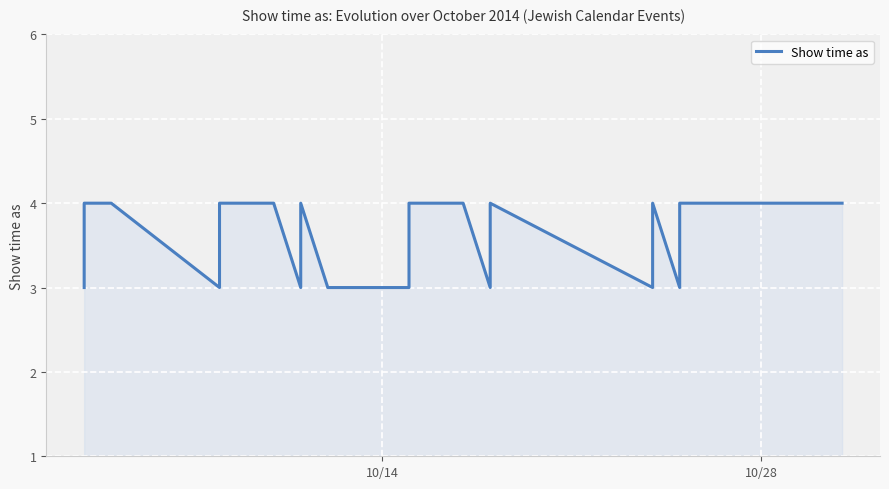

What is the value of the 27th point from the left?

3